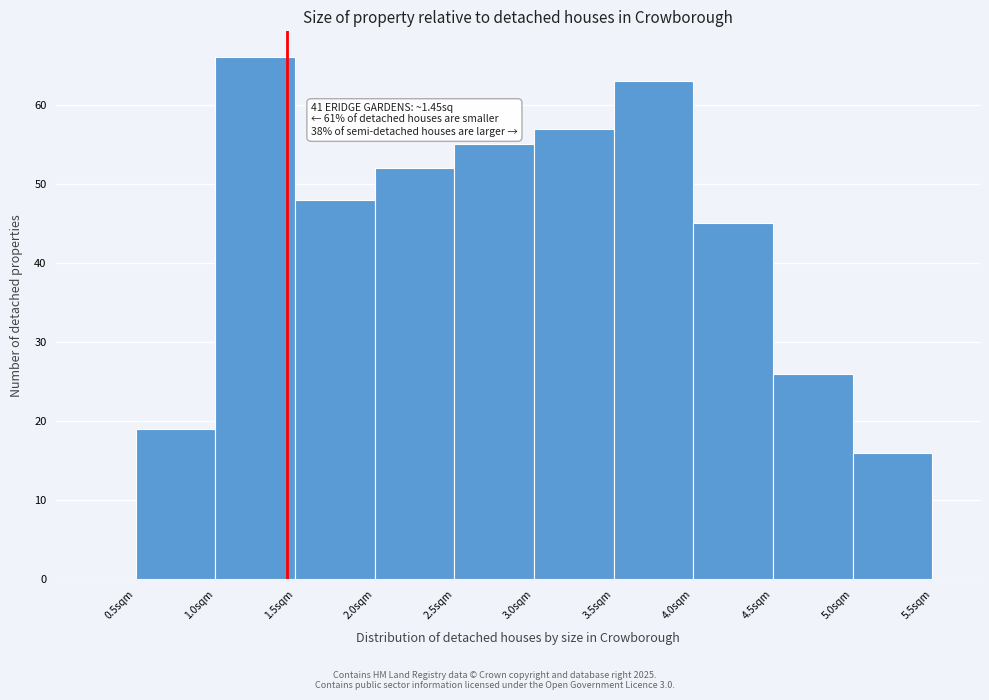

Over which range of the x-axis is the bar tallest?

1.0 to 1.5